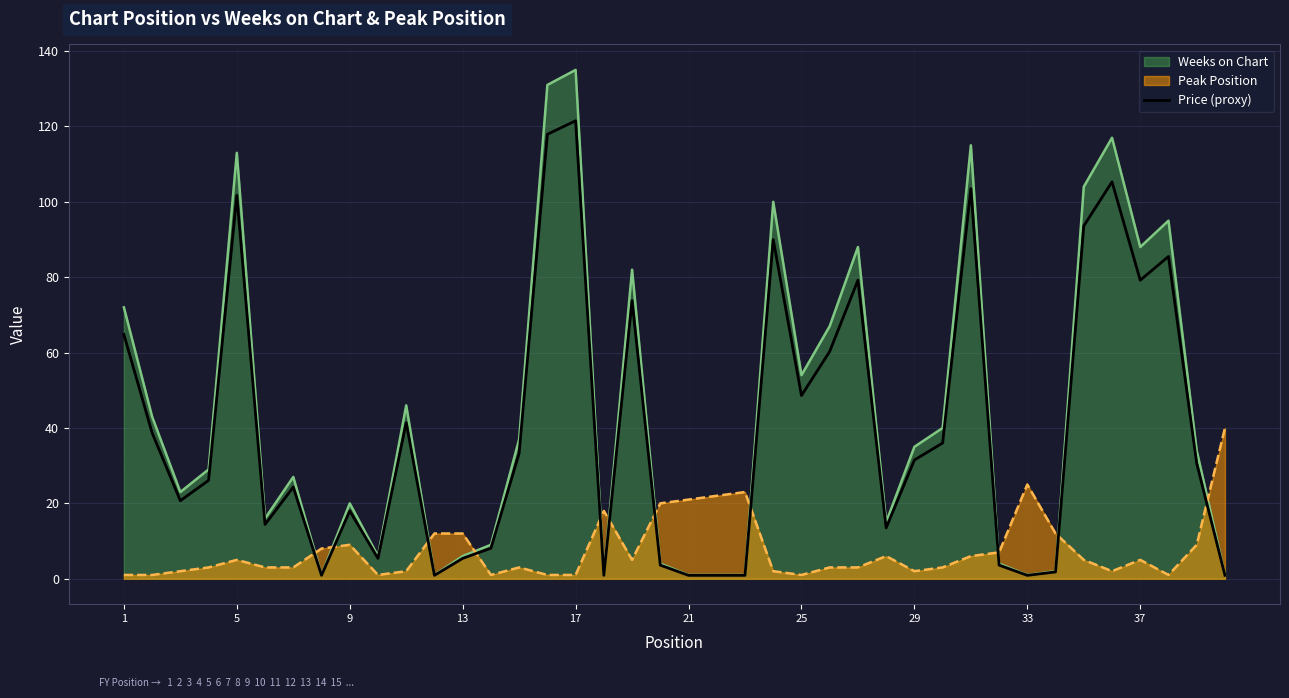

What is the greatest value displayed?

135.0